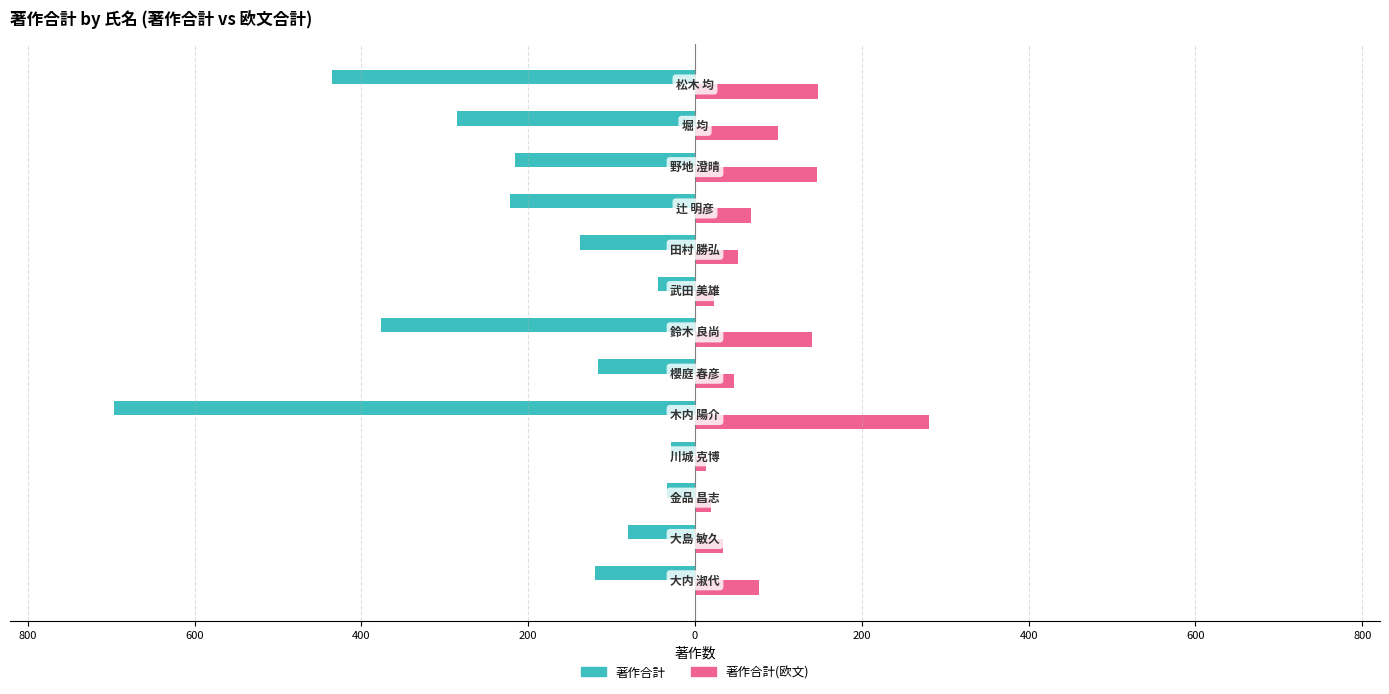

Which series has the largest range (max minus min)?

著作合計